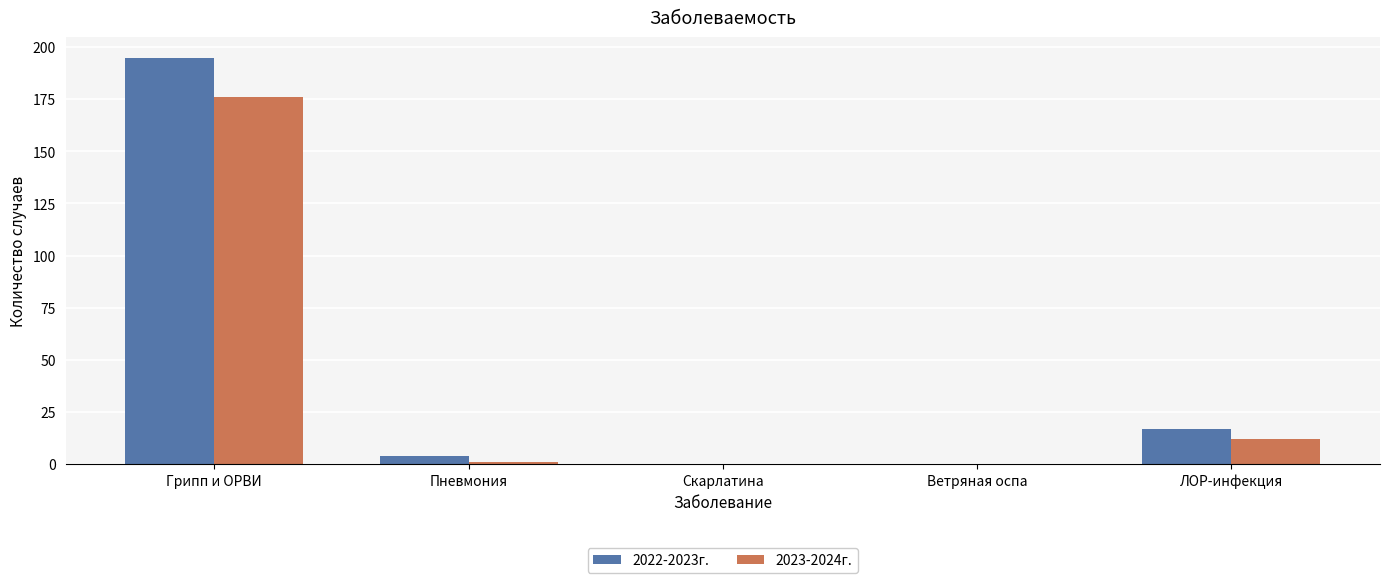

The value of 2022-2023г. at Ветряная оспа is 0. True or false?

True